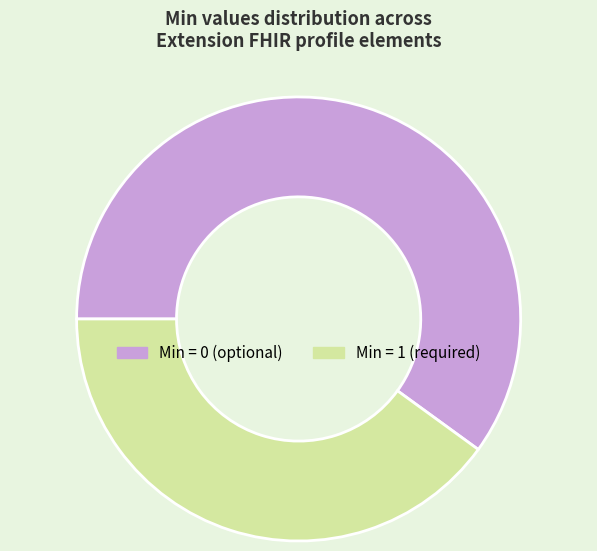

Does any single category account for the majority?

Yes